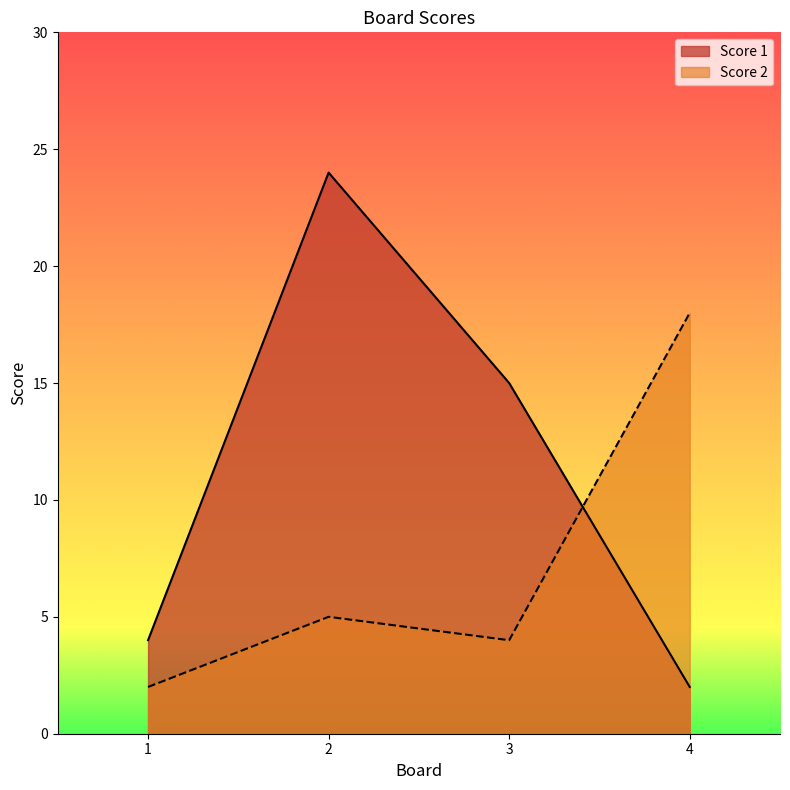

List the labels in order of Score 2 value, smallest first.

1, 3, 2, 4